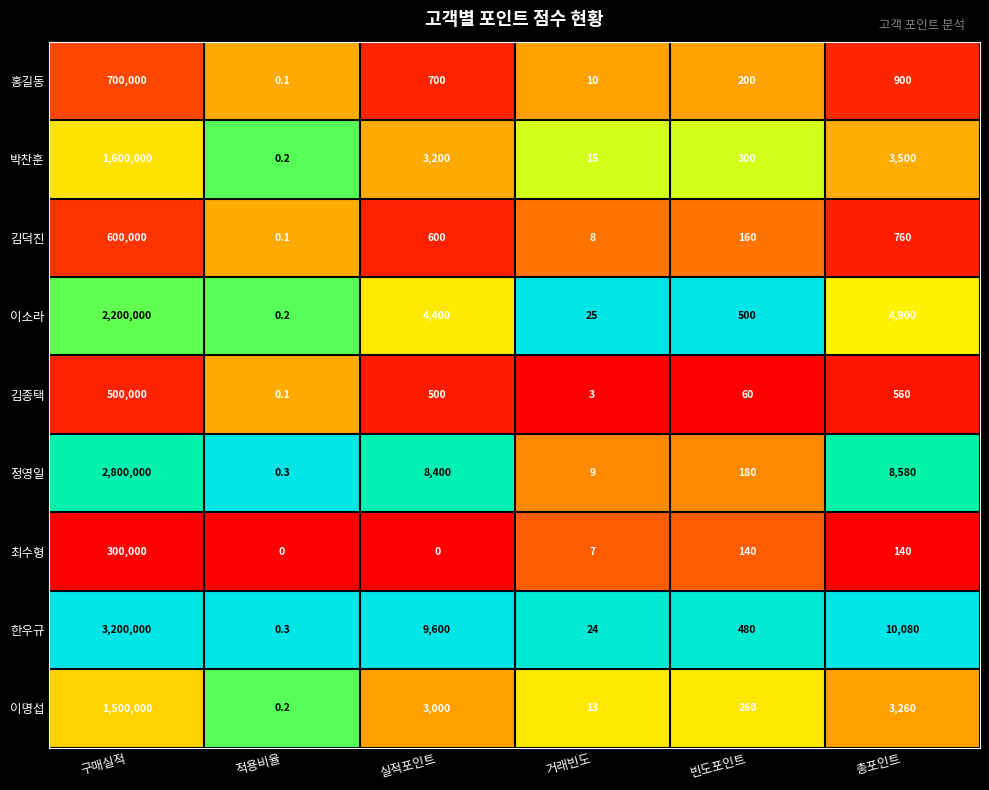

List the labels in order of 홍길동 value, largest first.

구매실적, 총포인트, 실적포인트, 빈도포인트, 거래빈도, 적용비율